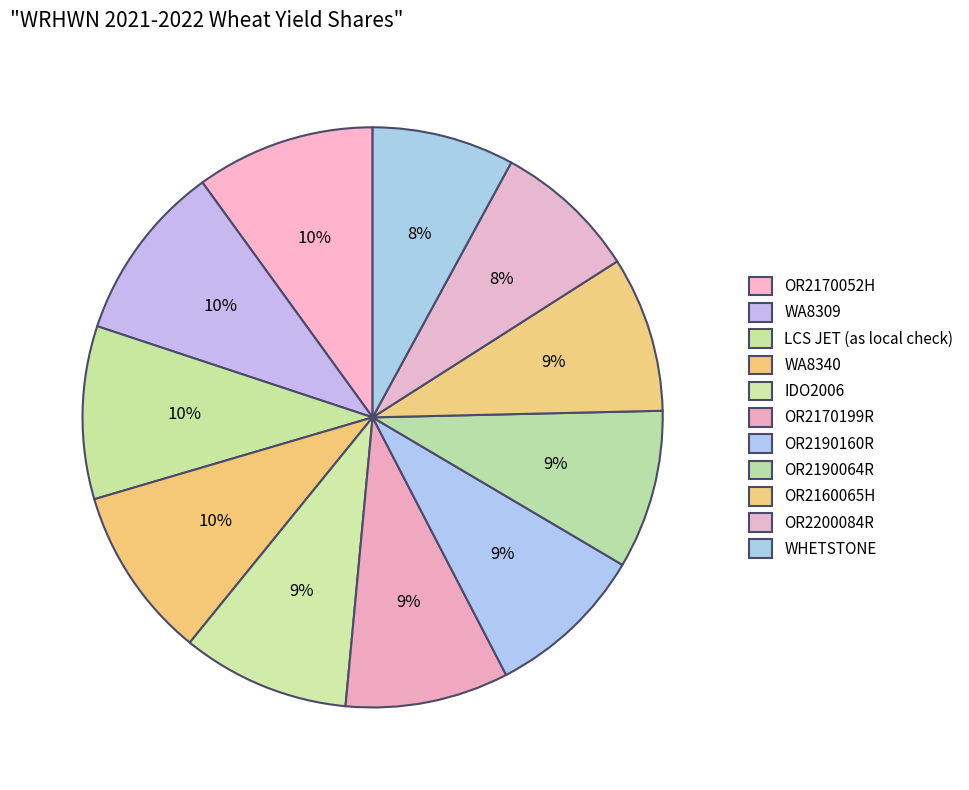

What is the largest slice in the pie chart?

OR2170052H